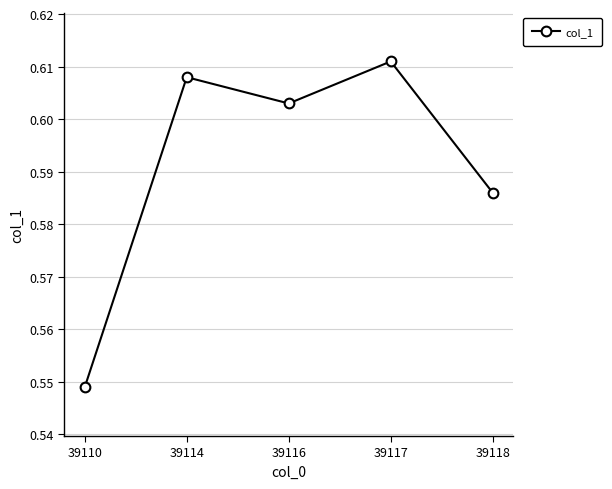

Which category has the lowest value across all series?

39110